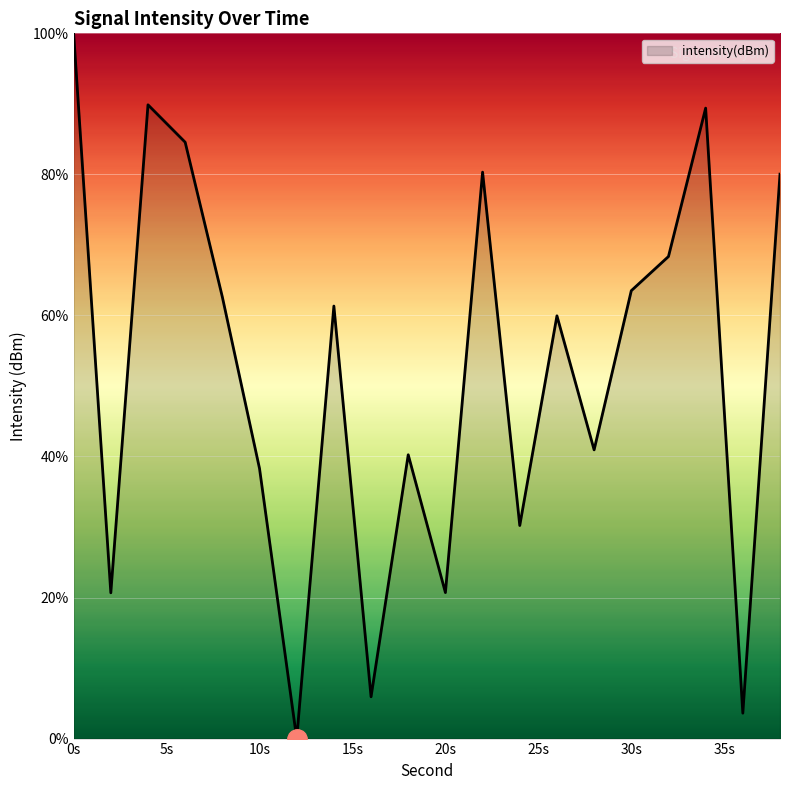

What is the difference between the maximum and minimum values?

100.0